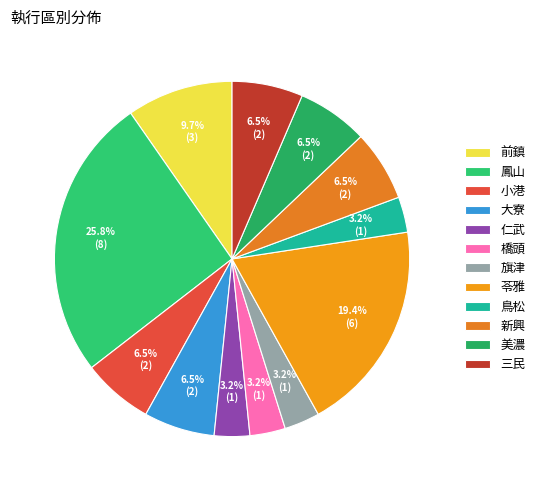

Do 新興 and 美濃 together represent more than half of the pie?

No